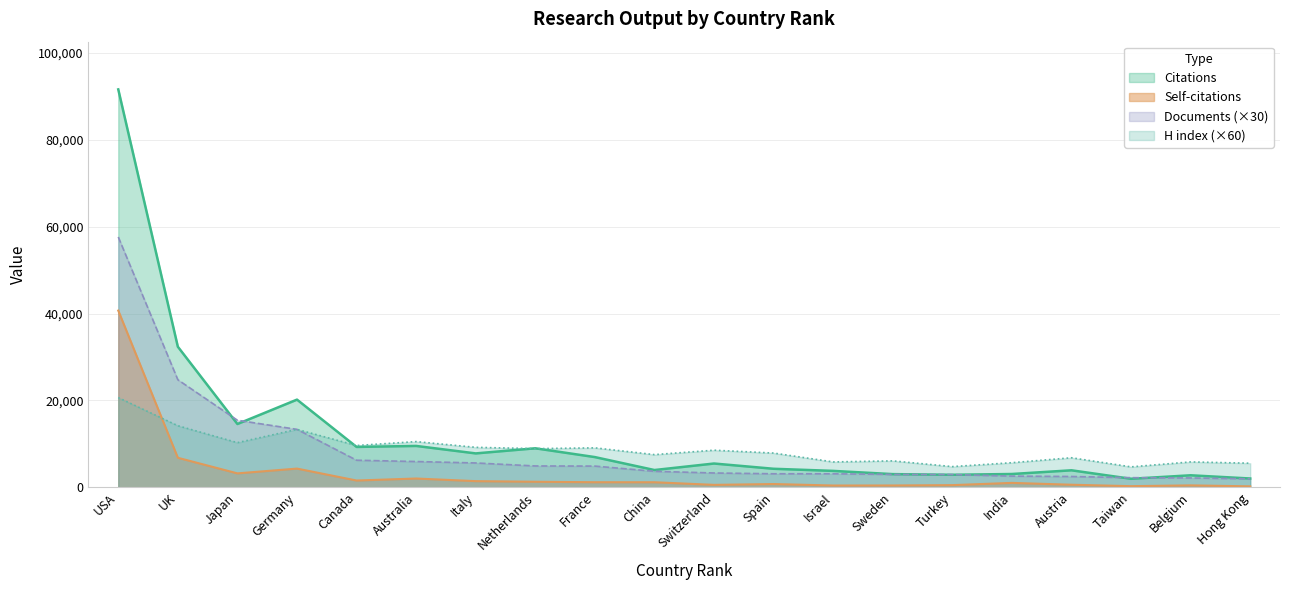

What is the sum of the Self-citations values at Netherlands and UK?

8025